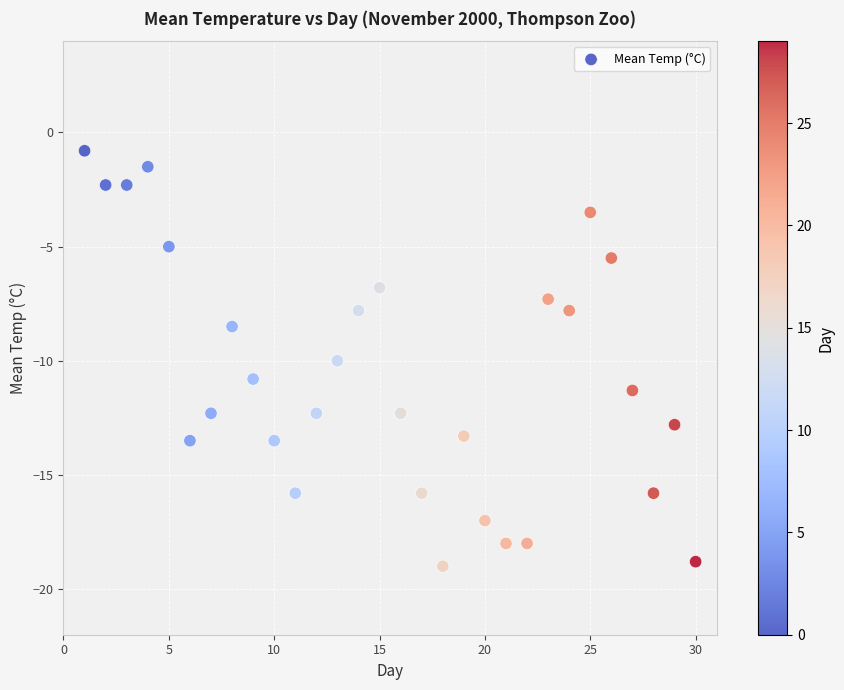

What is the range of X values (max minus min)?

29.0